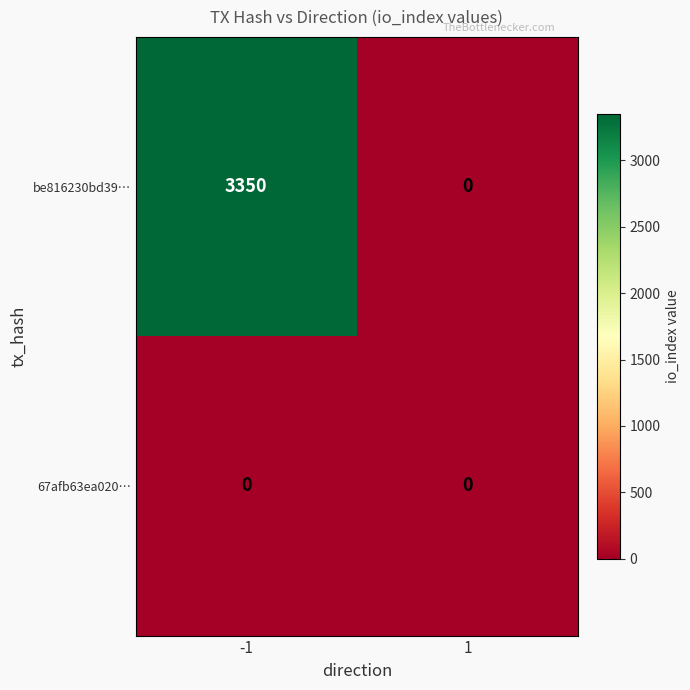

The value of be816230bd39… at -1 is 1692. True or false?

False